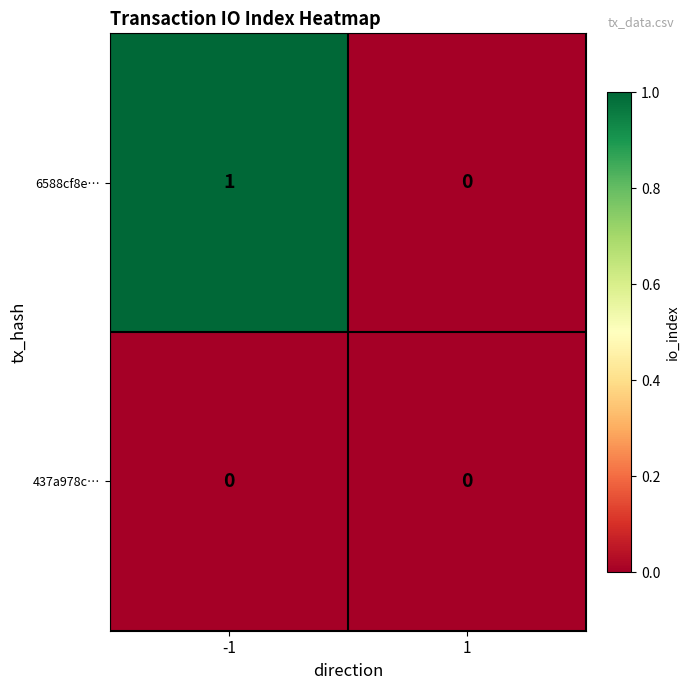

Which series has the largest total across all categories?

6588cf8e…